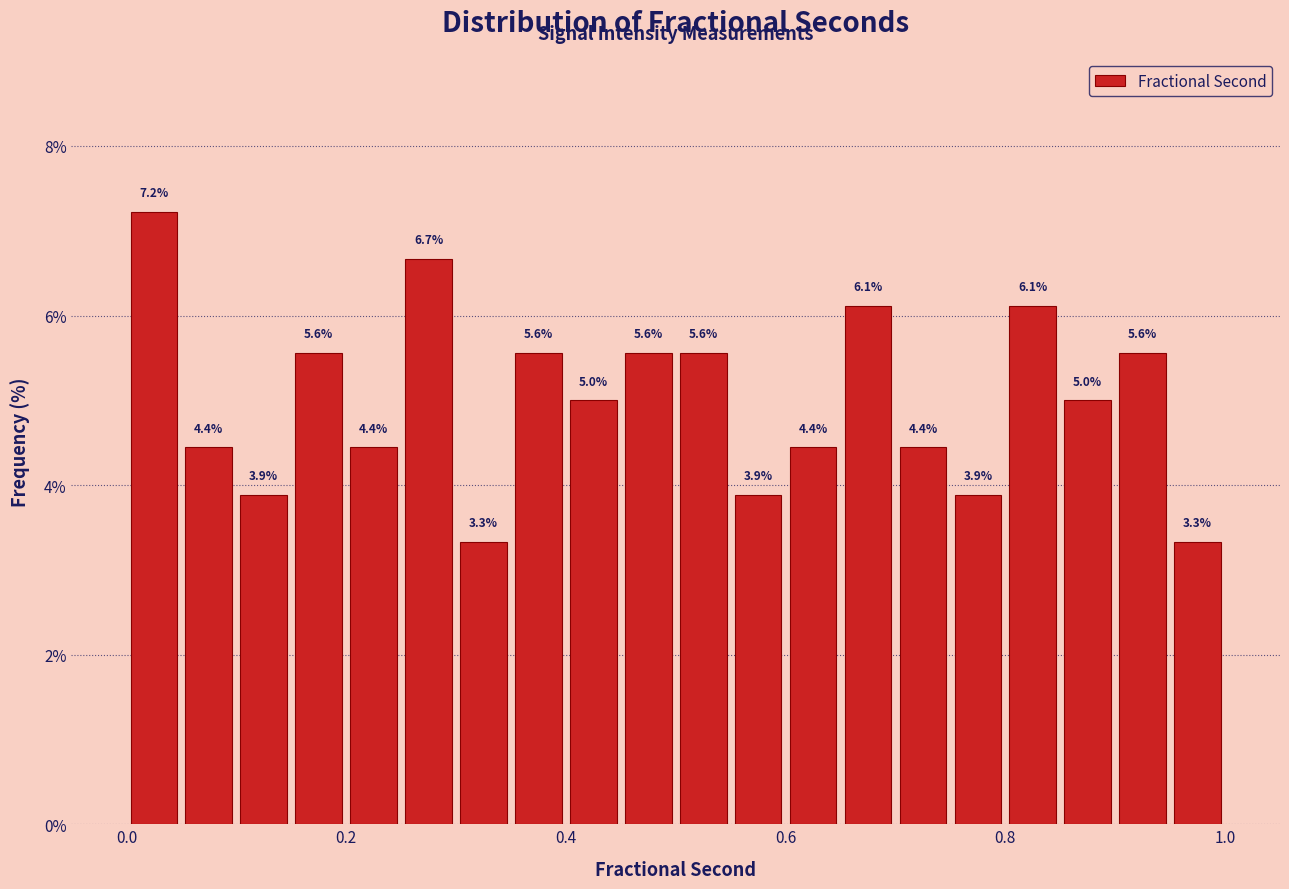

Around what value on the x-axis is the tallest bar? Give the approximate position of its centre, as read against the axis.

0.02